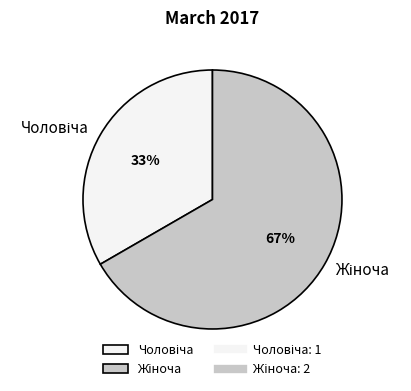

How many slices are in this pie chart?

2